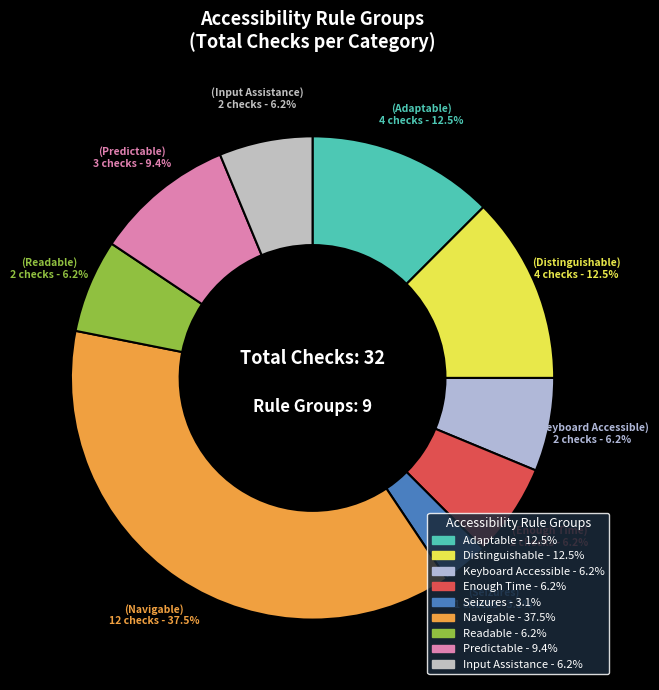

How many slices are in this pie chart?

9